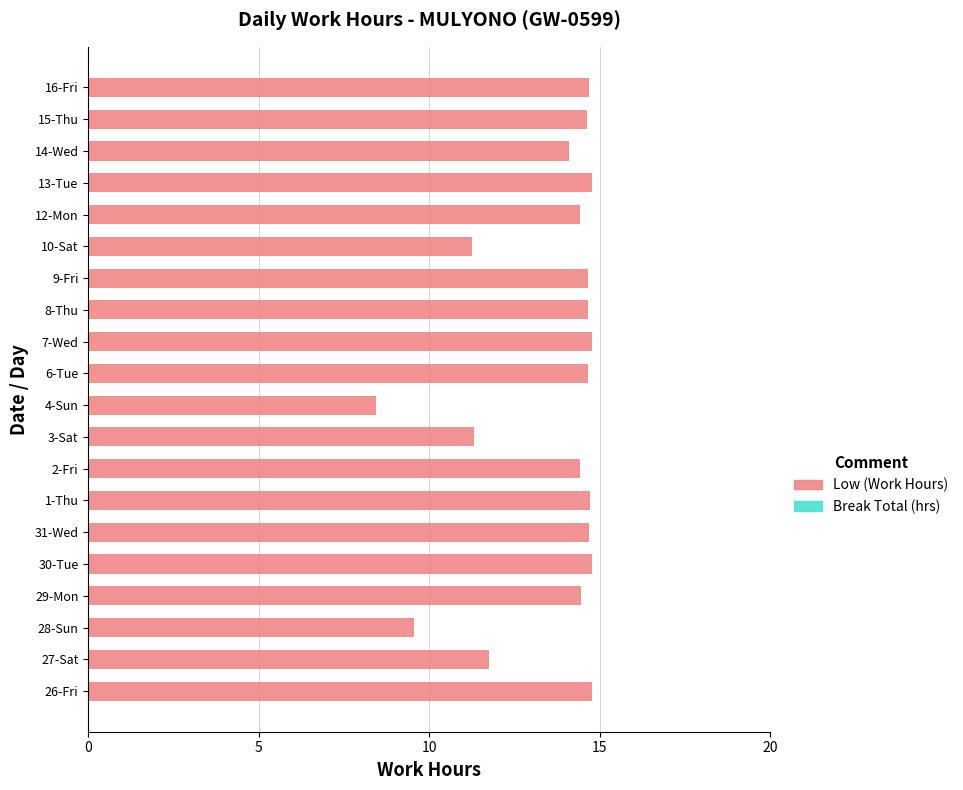

What is the smallest value displayed?

8.4